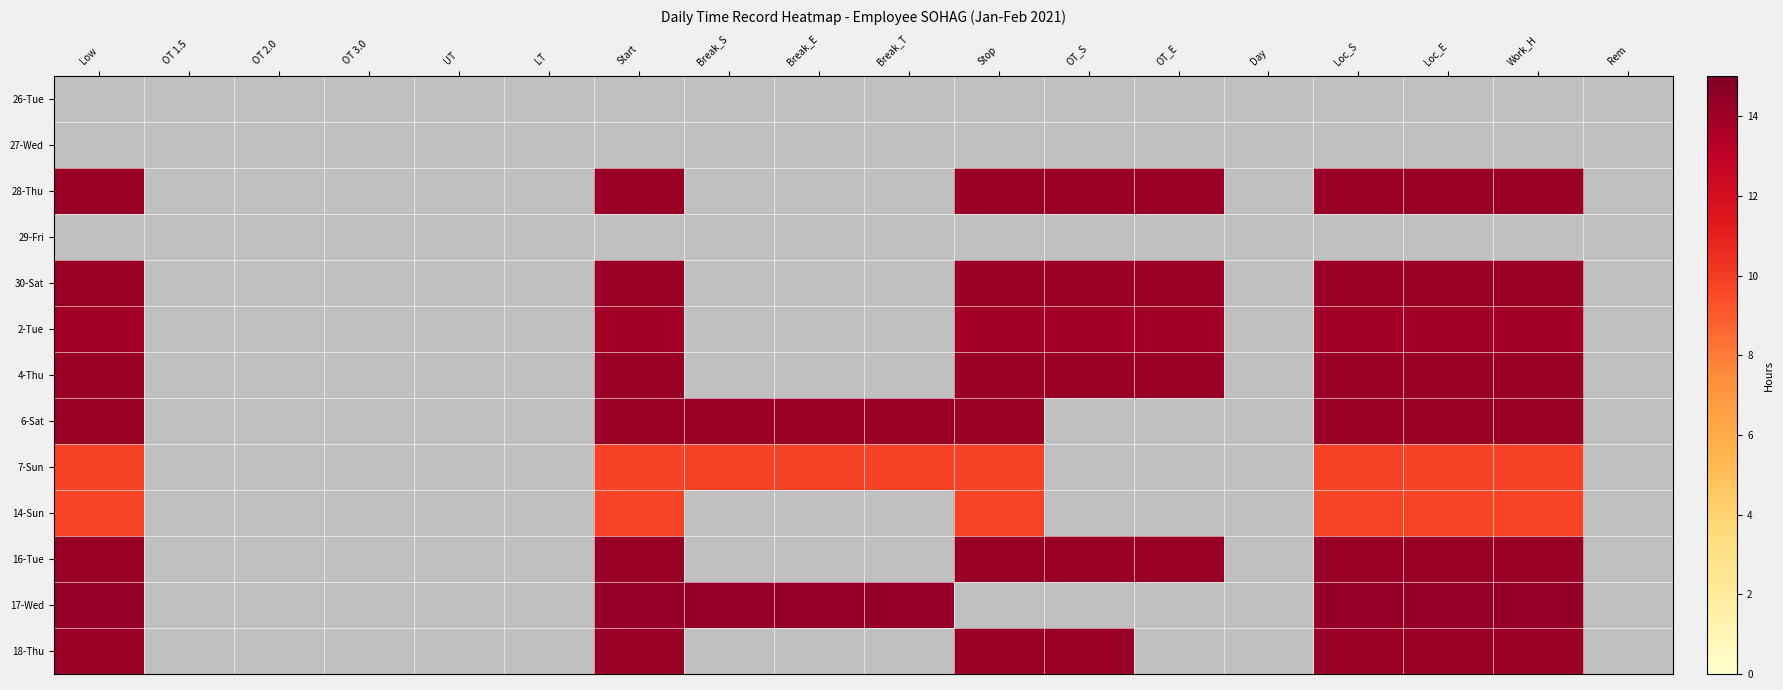

How many series are shown in this chart?

13